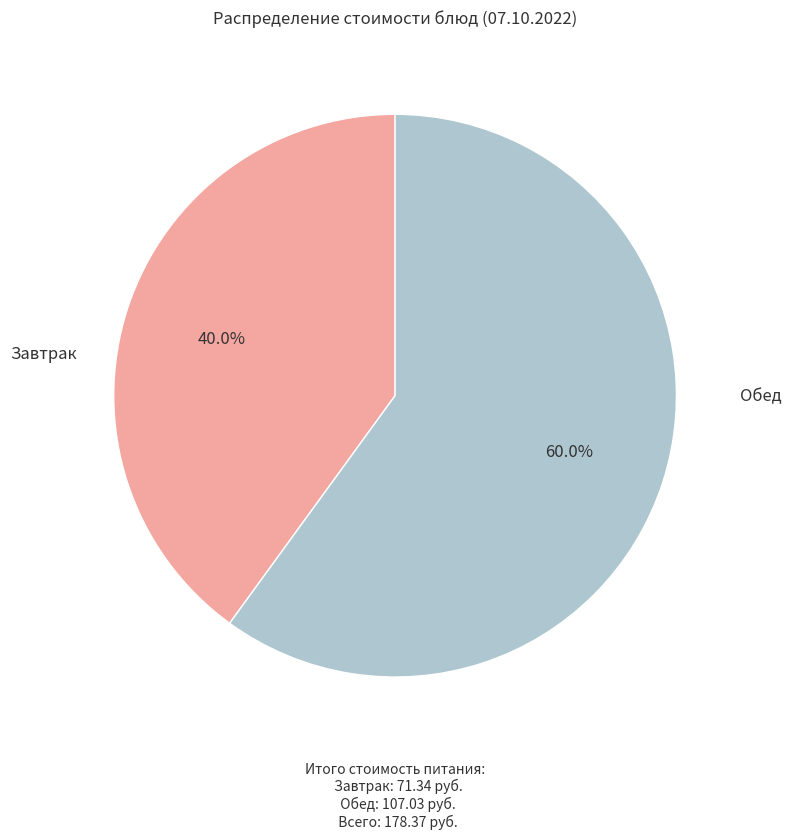

Does any single category account for the majority?

Yes